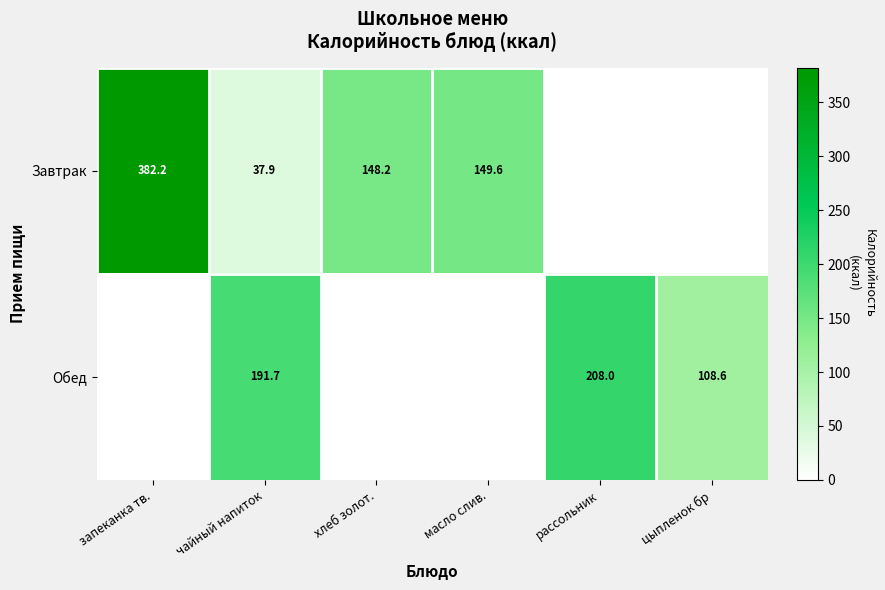

What is the total value across all series at рассольник?

208.0